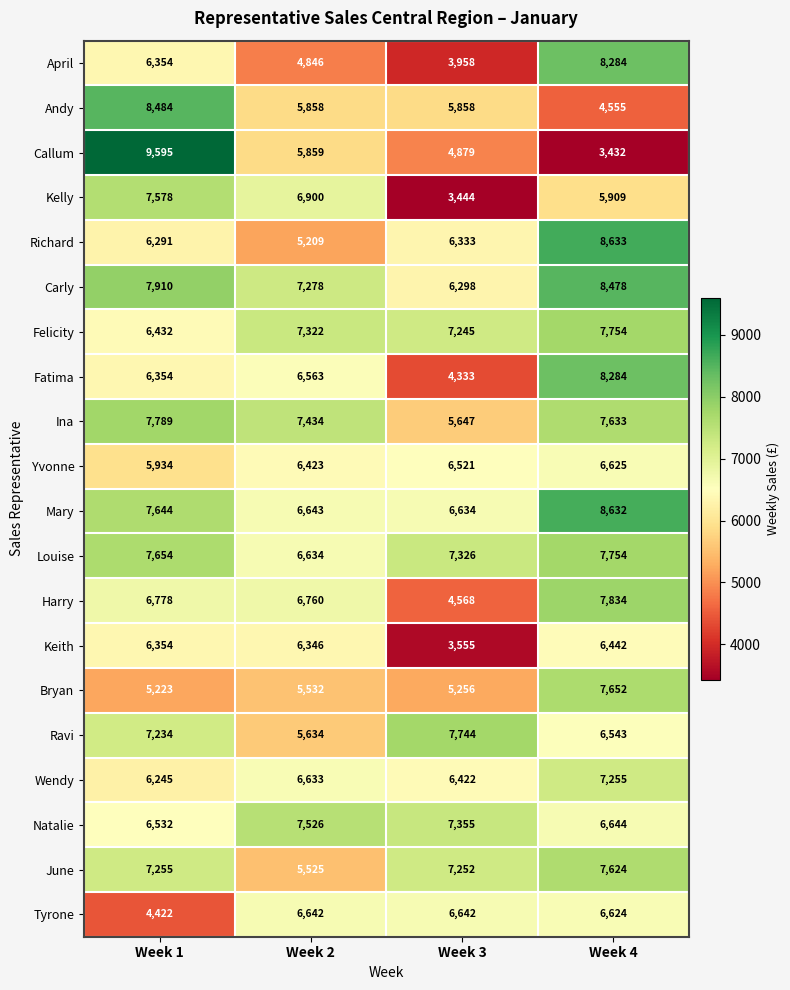

Between Week 1 and Week 4, which series saw the biggest shift?

Callum